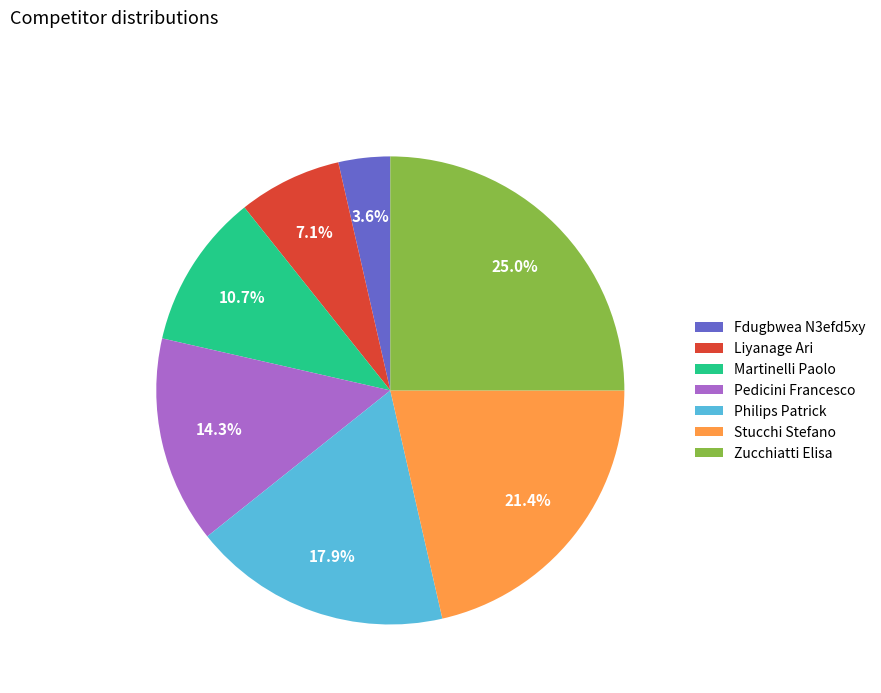

Which has a higher value, Philips Patrick or Fdugbwea N3efd5xy?

Philips Patrick